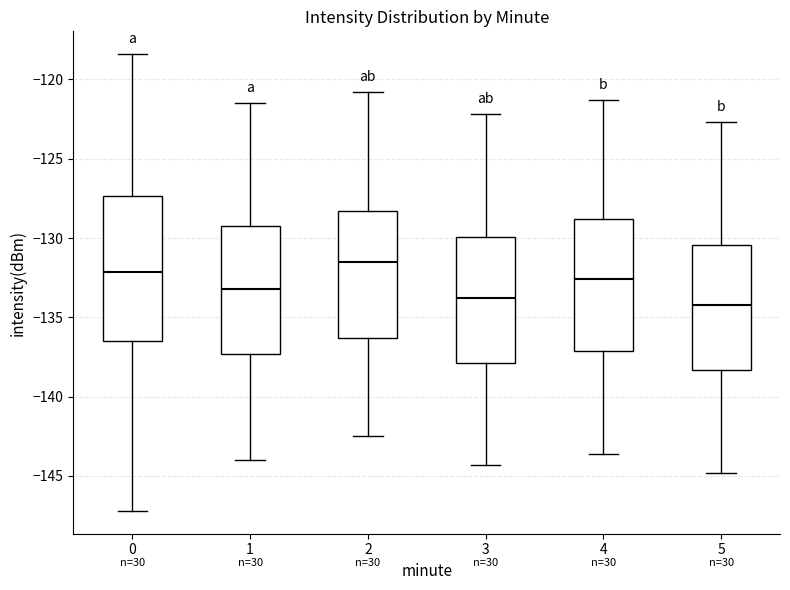

Reading left to right, transcribe this box plot: for each box, give where its median line is, the range the box spans, and where its two whiskers end, as read against the y-axis. The values are not printed on the chart, so give them approximately, as read against the axis.

0: median -132.0, box -136.5 to -127.5, whiskers -147.0 to -118.5
1: median -133.0, box -137.5 to -129.5, whiskers -144.0 to -121.5
2: median -131.5, box -136.5 to -128.5, whiskers -142.5 to -121.0
3: median -133.5, box -138.0 to -130.0, whiskers -144.5 to -122.0
4: median -132.5, box -137.0 to -129.0, whiskers -143.5 to -121.5
5: median -134.0, box -138.5 to -130.5, whiskers -145.0 to -122.5